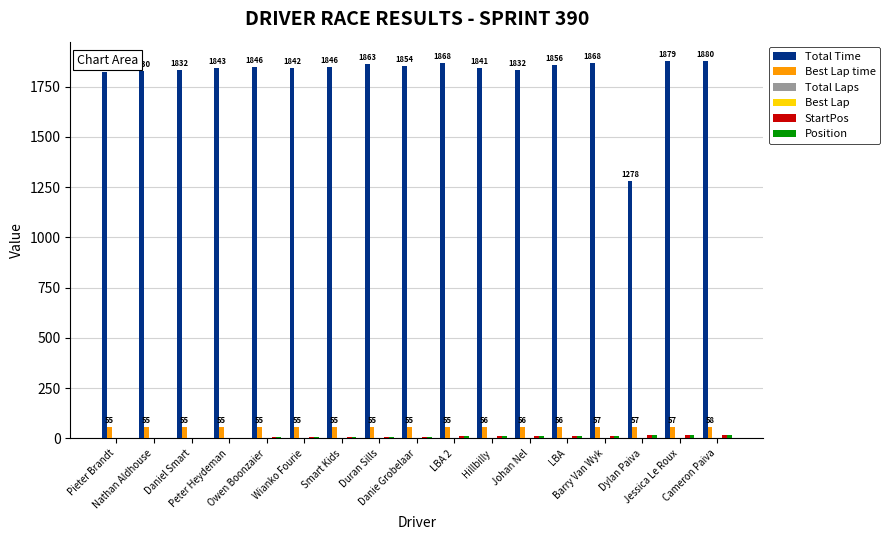

Which series has the largest total across all categories?

Total Time